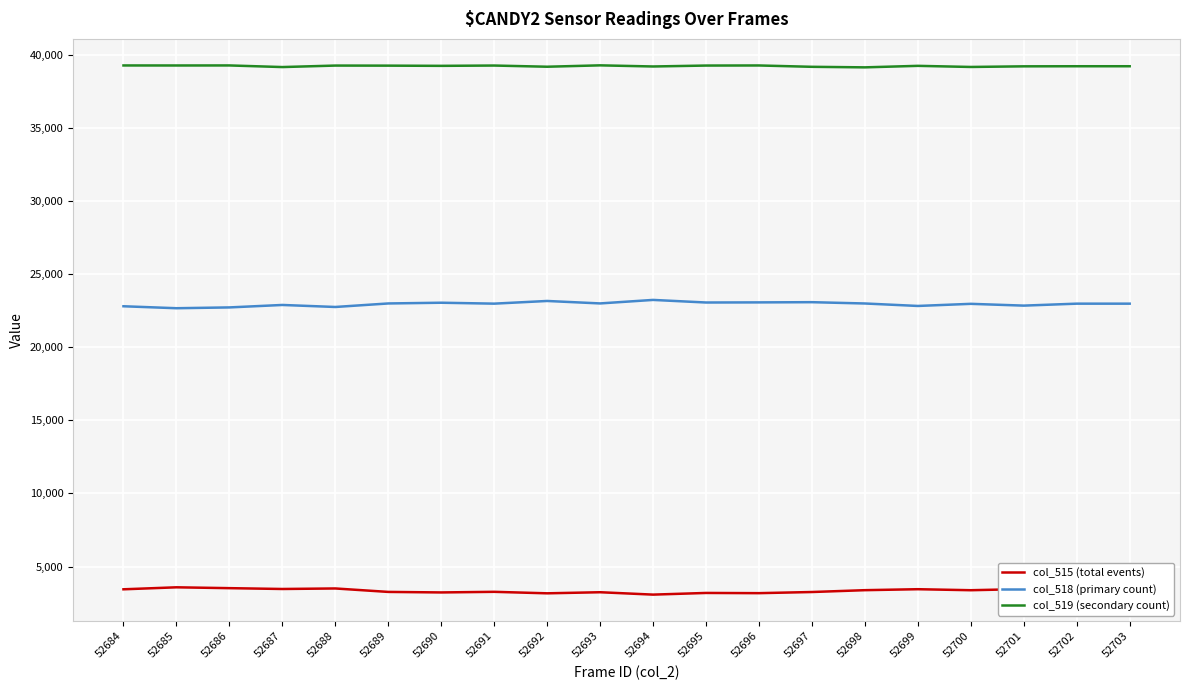

What is the sum of the col_519 (secondary count) values at 52699 and 52685?

78539